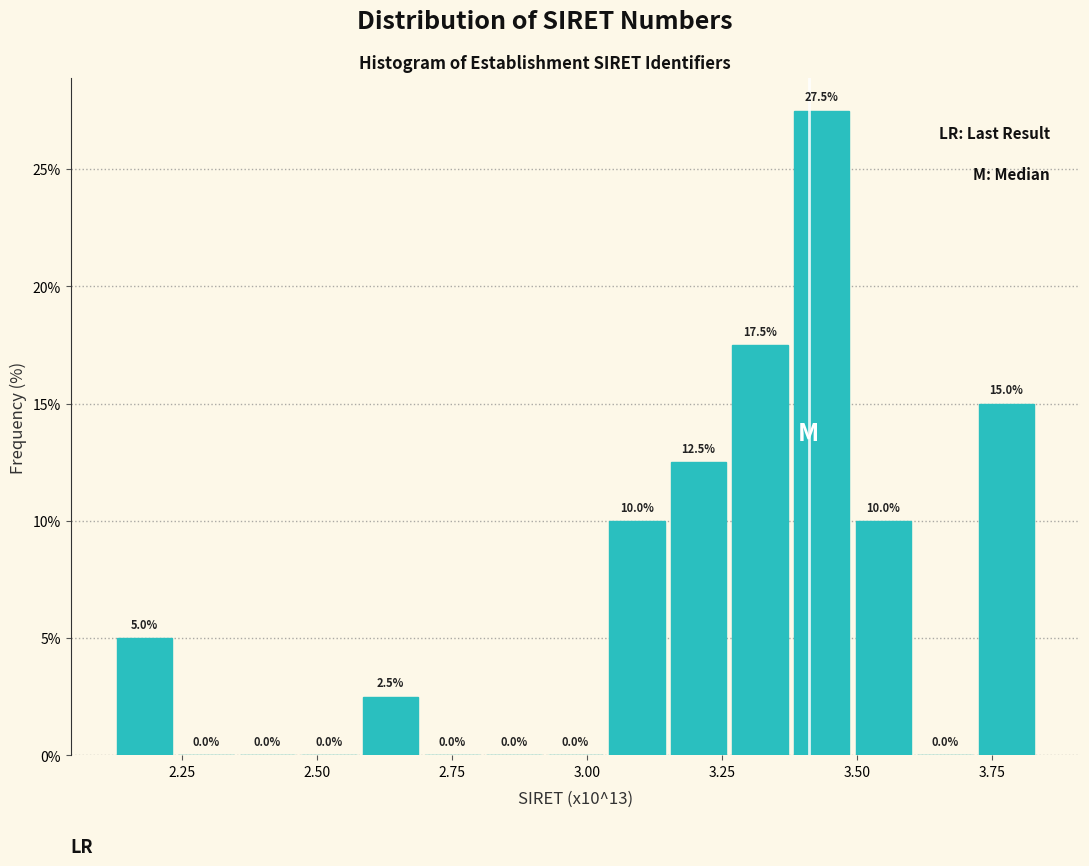

Read against the x-axis, roughly where is the centre of the tallest bar?

3.45